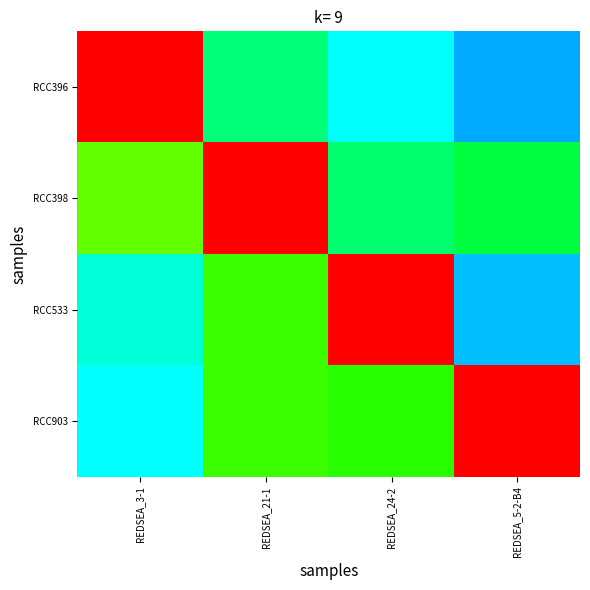

At which category is the sum across all series the highest?

REDSEA_21-1